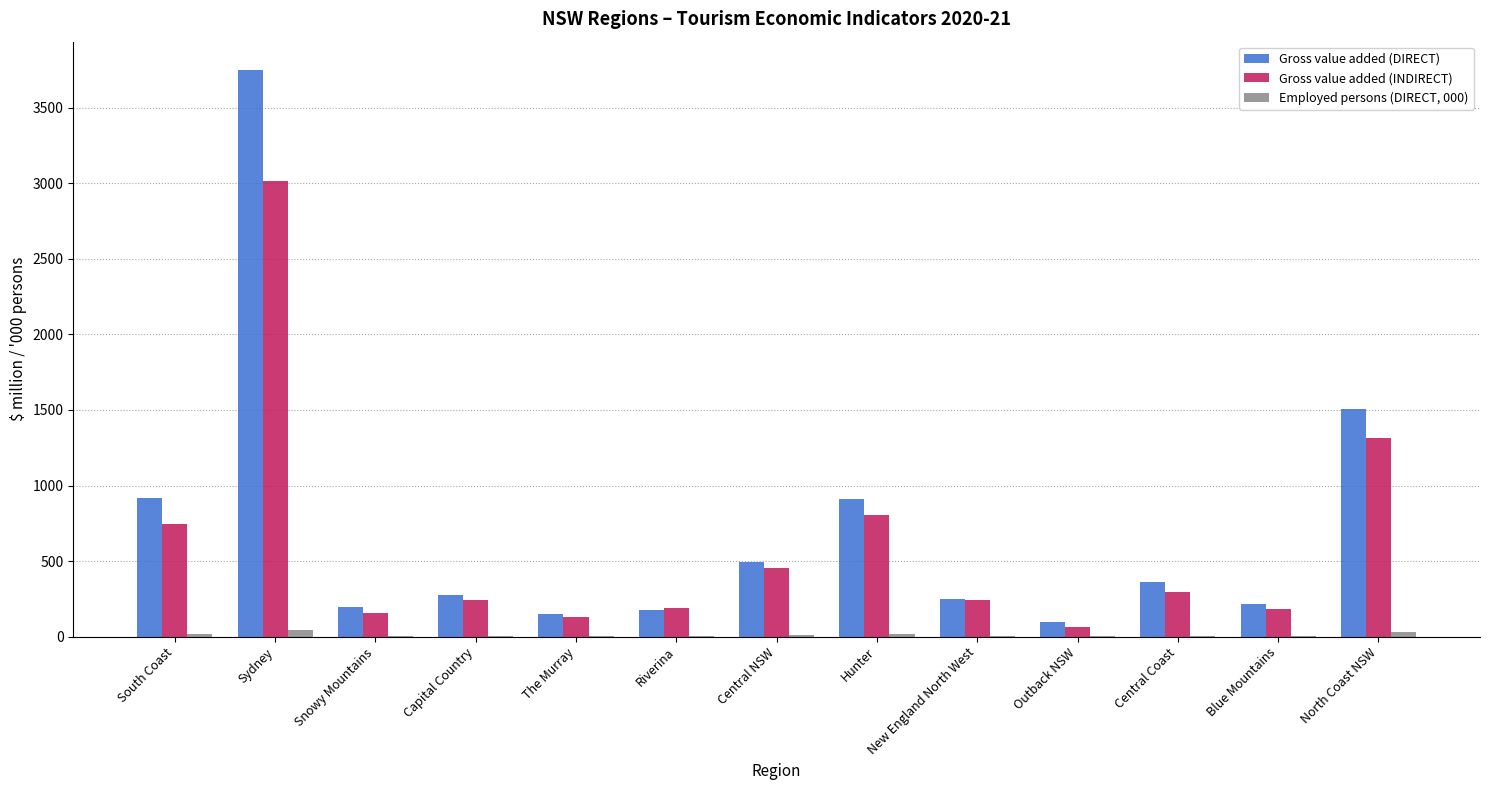

Is the value of Employed persons (DIRECT, 000) at Central Coast greater than the value of Gross value added (DIRECT) at South Coast?

No